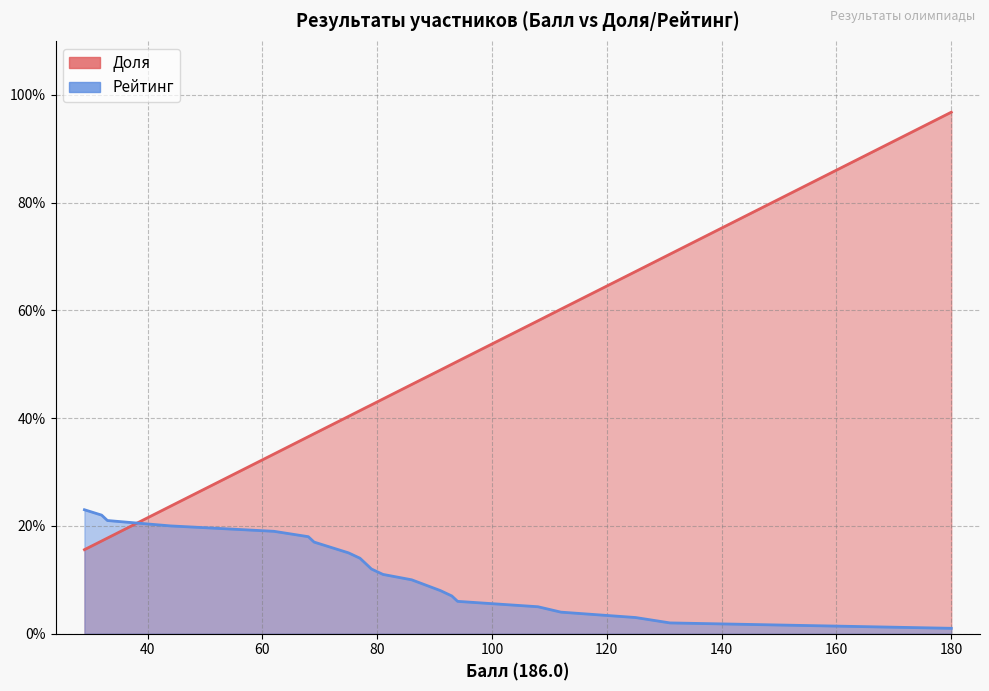

What is the sum of all values?

311